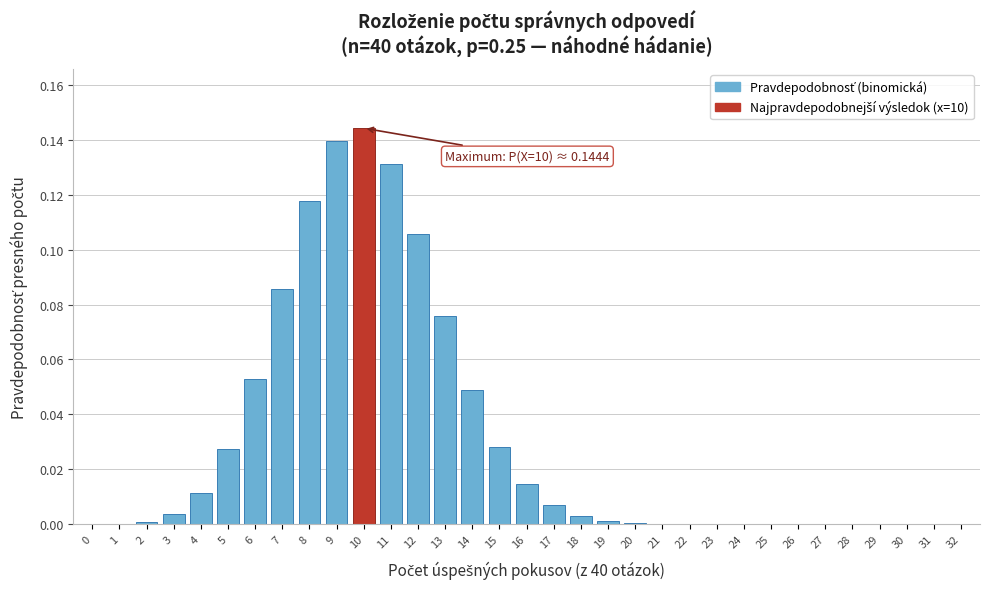

Which has a higher value, 6 or 3?

6